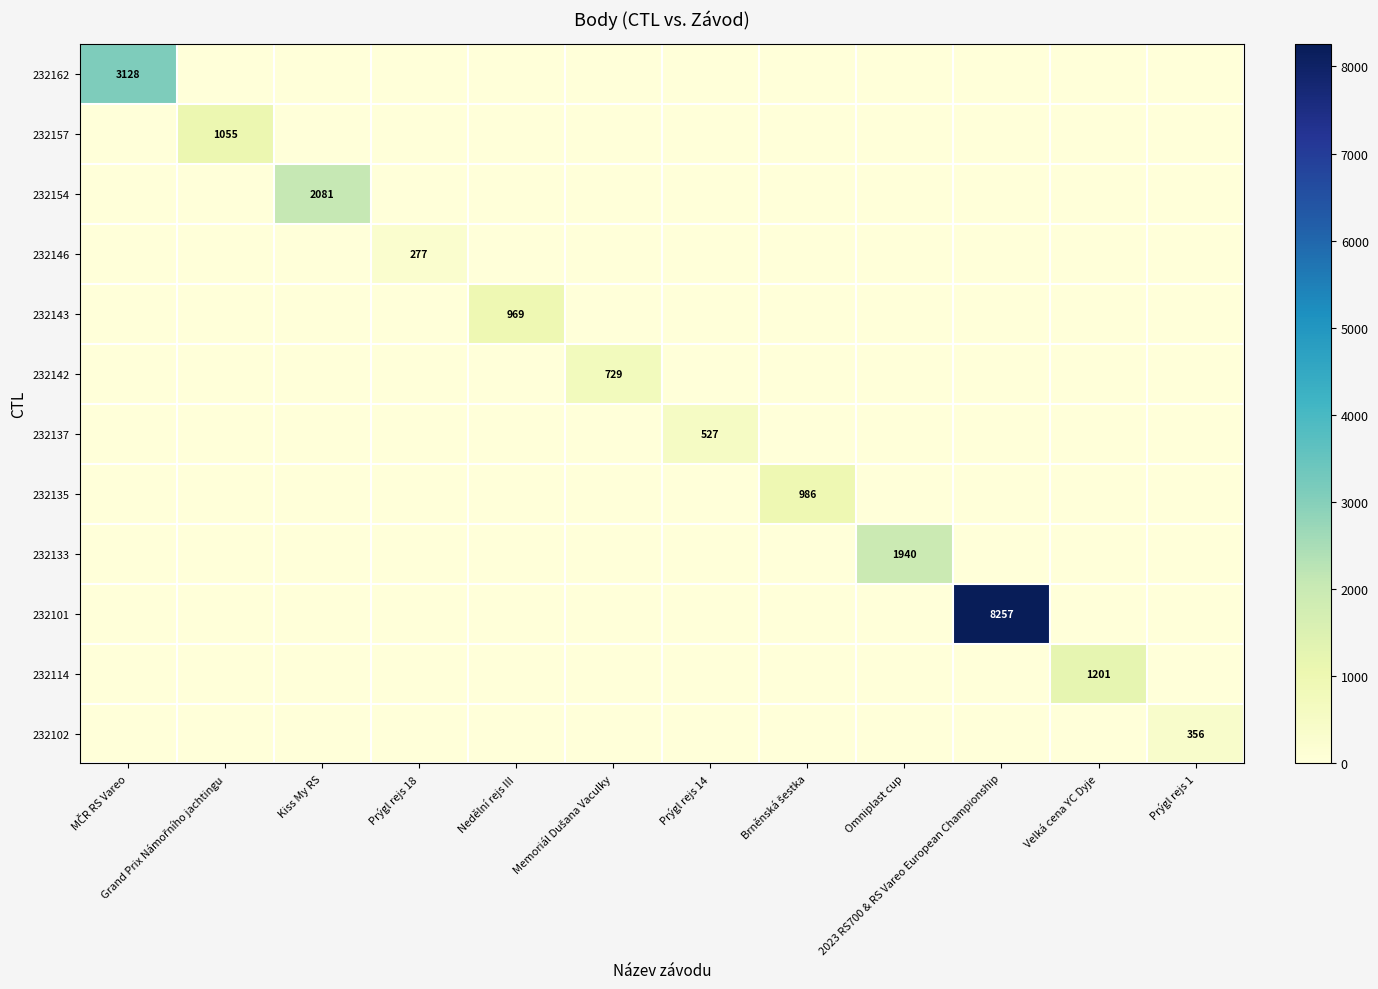

What is the difference between the highest and lowest values at Prýgl rejs 1?

356